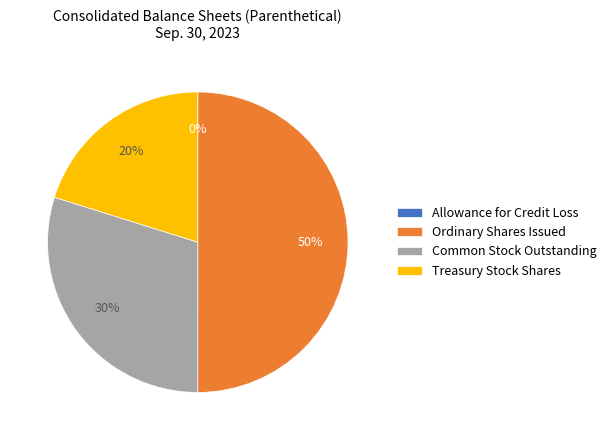

Which category has the biggest portion of the pie?

Ordinary Shares Issued